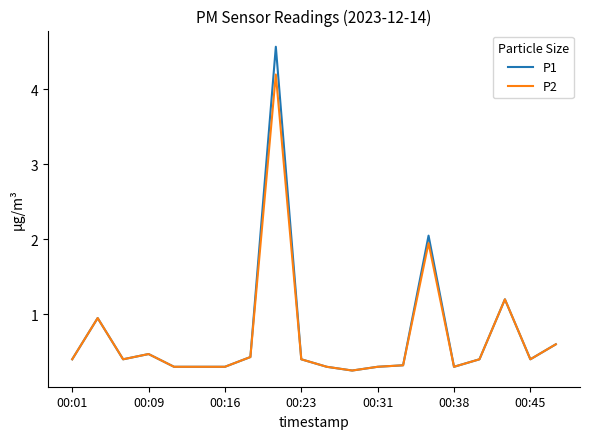

List the series in order of their peak value, lowest first.

P2, P1